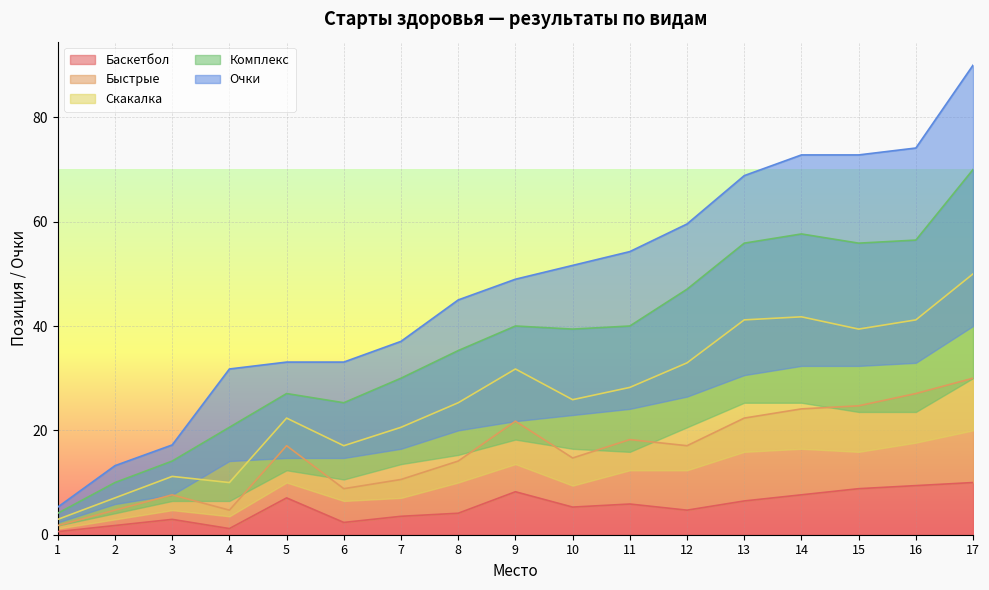

Which series has the largest total across all categories?

Очки